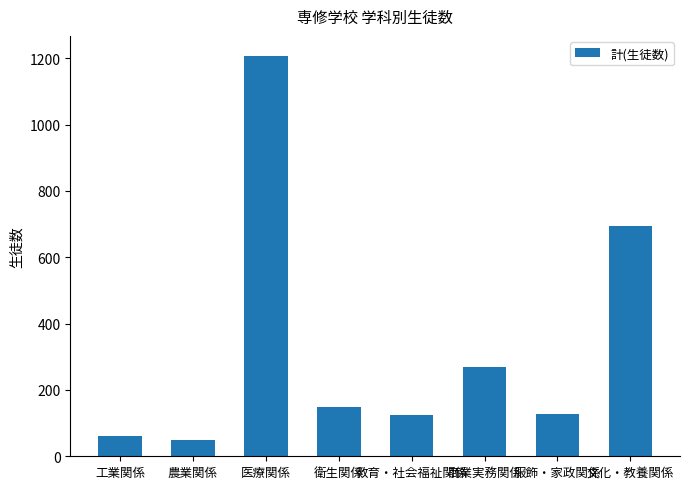

How many series are shown in this chart?

1